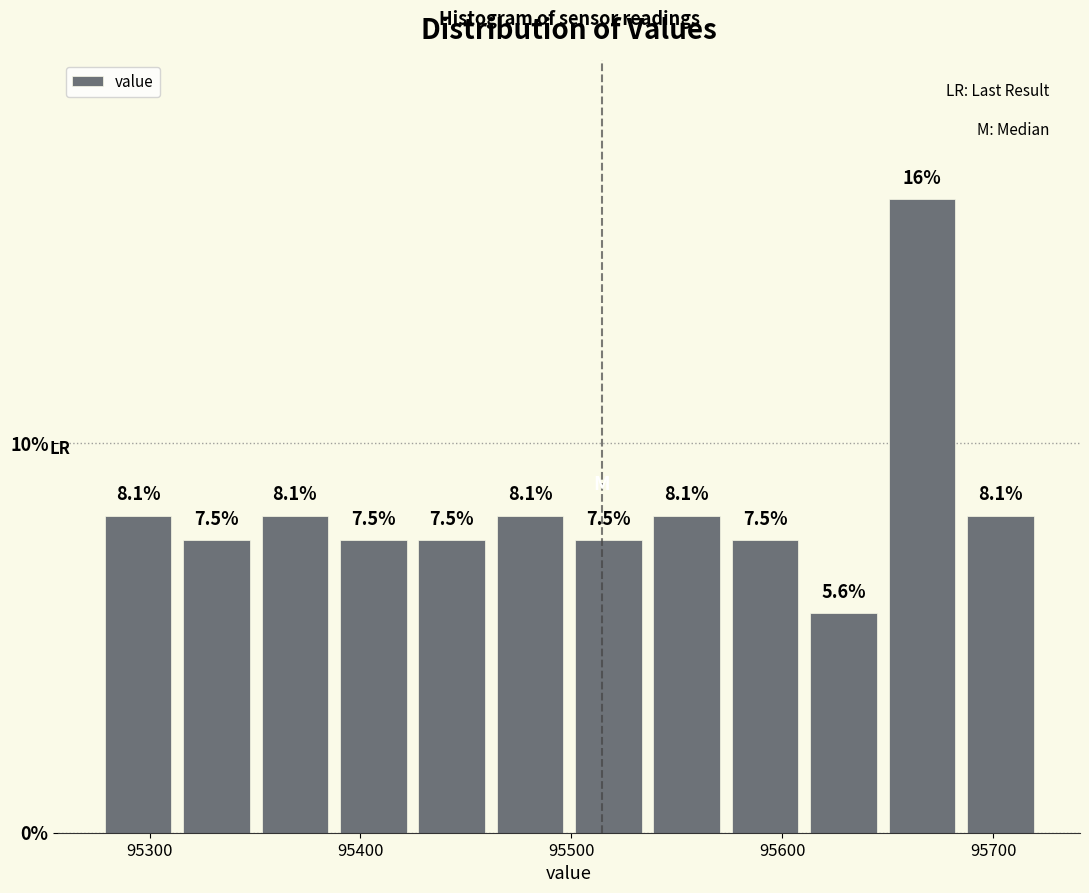

Read against the x-axis, roughly where is the centre of the tallest bar?

95670